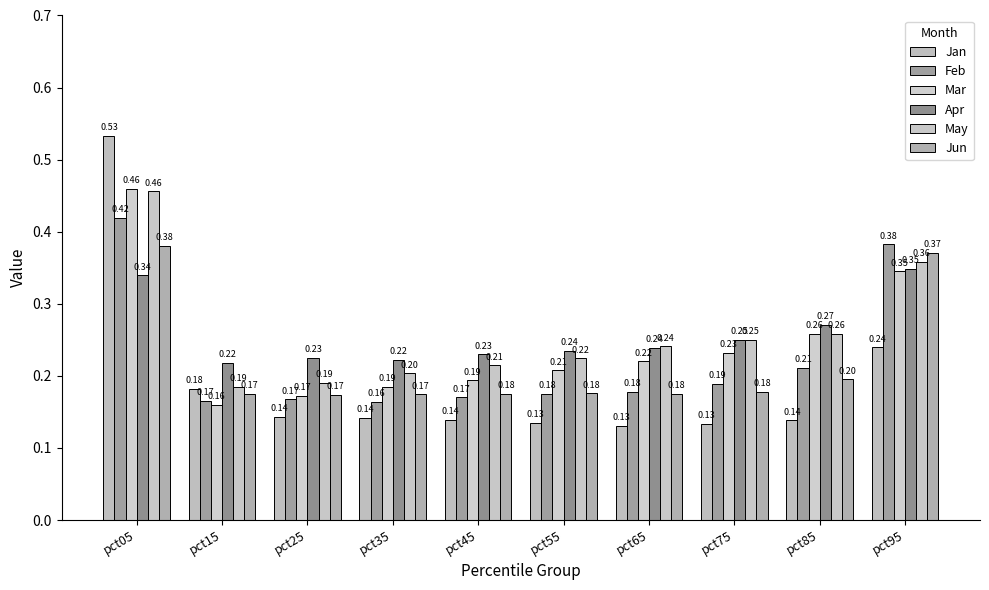

What is the sum of all Mar values?

2.4